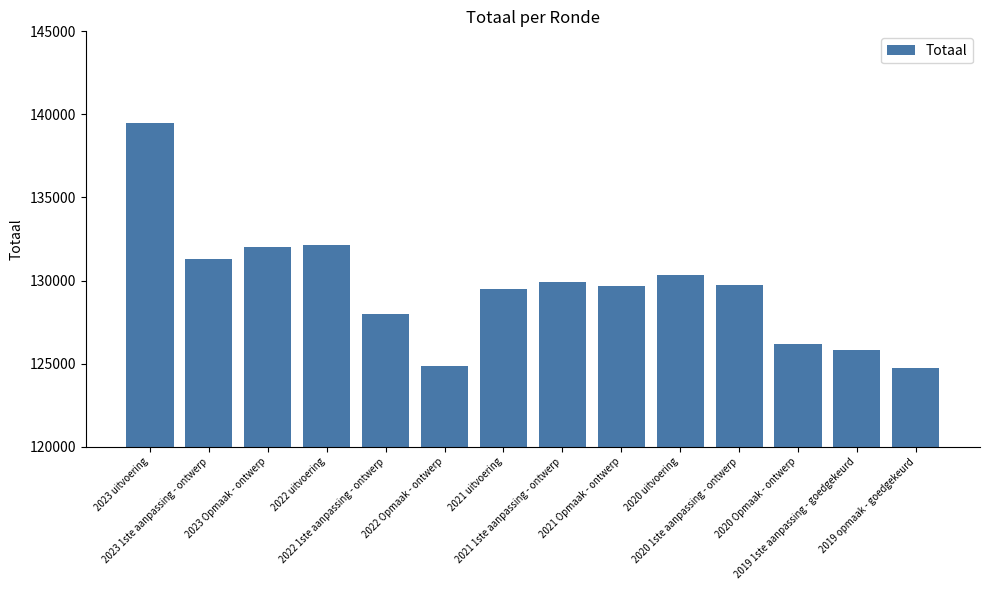

What is the ratio of the value at 2021 1ste aanpassing - ontwerp to the value at 2019 1ste aanpassing - goedgekeurd?

1.0